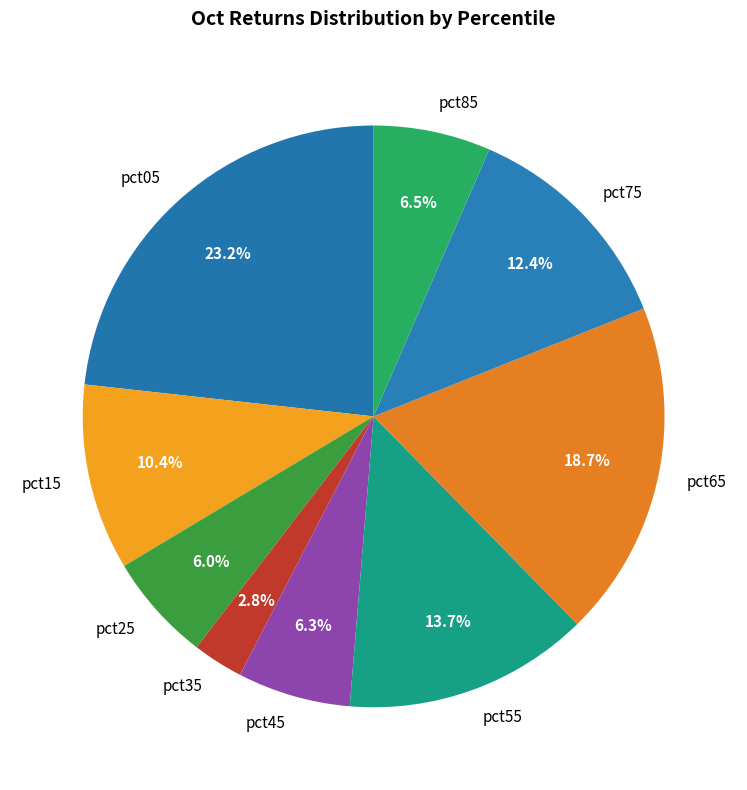

How much of the chart is everything except pct65?

81.3%